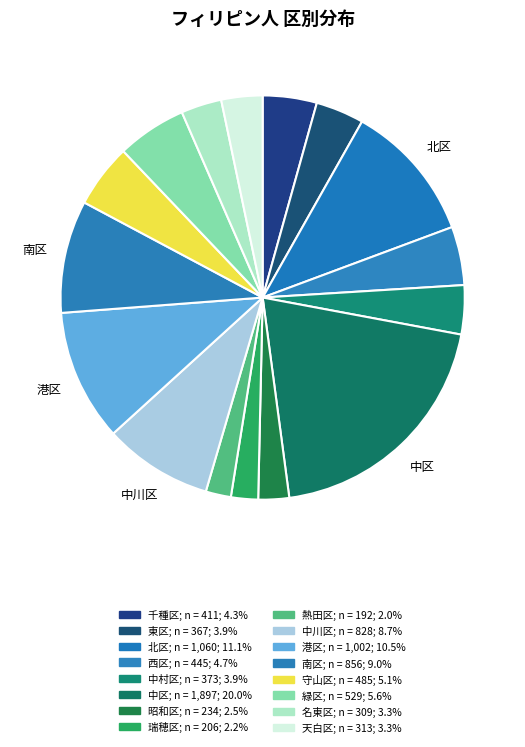

The 昭和区 slice represents 8% of the pie. True or false?

False